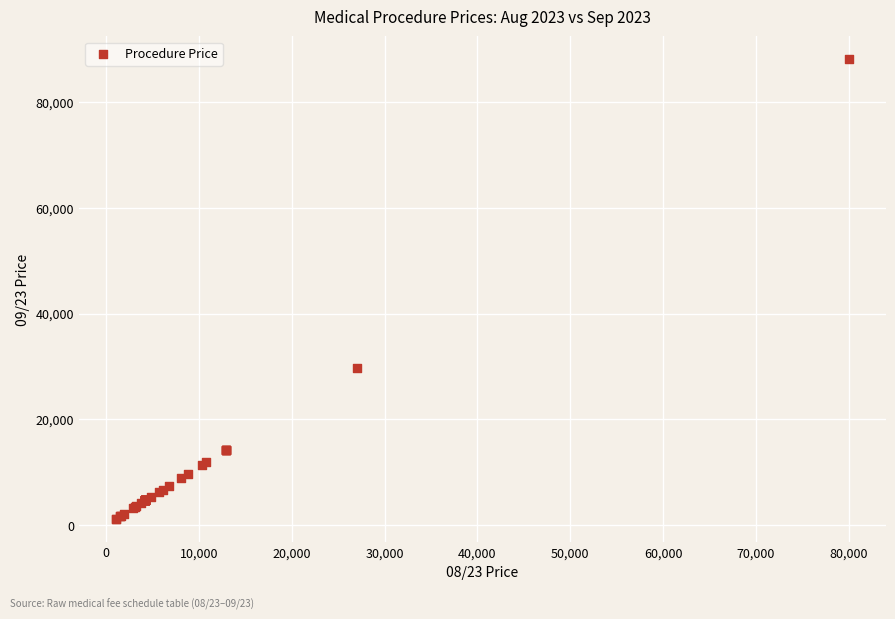

What Y value in the scatter plot is closest to 44600?

29715.8